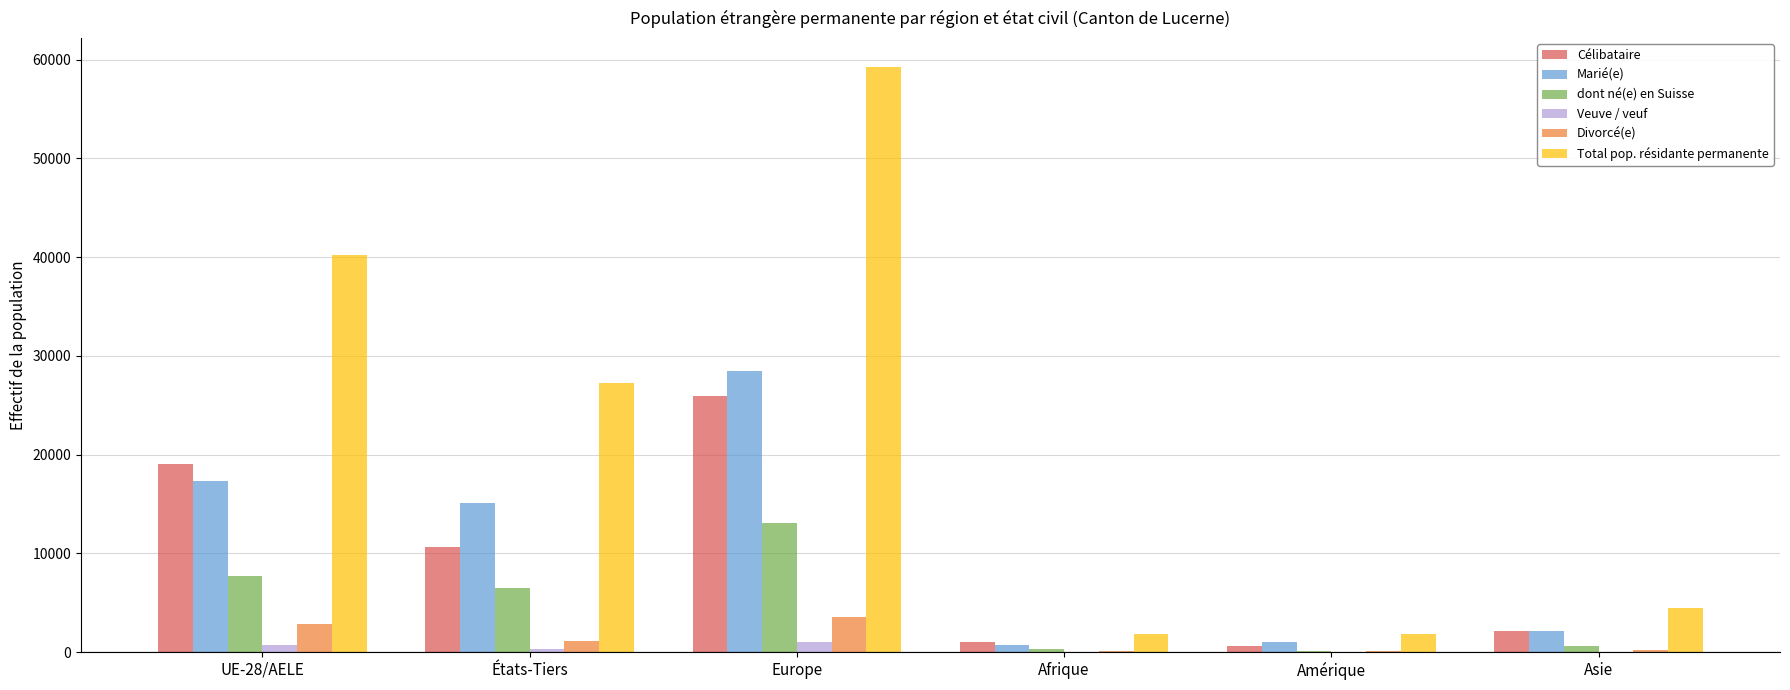

What are all the series names shown in the legend?

Célibataire, Marié(e), dont né(e) en Suisse, Veuve / veuf, Divorcé(e), Total pop. résidante permanente